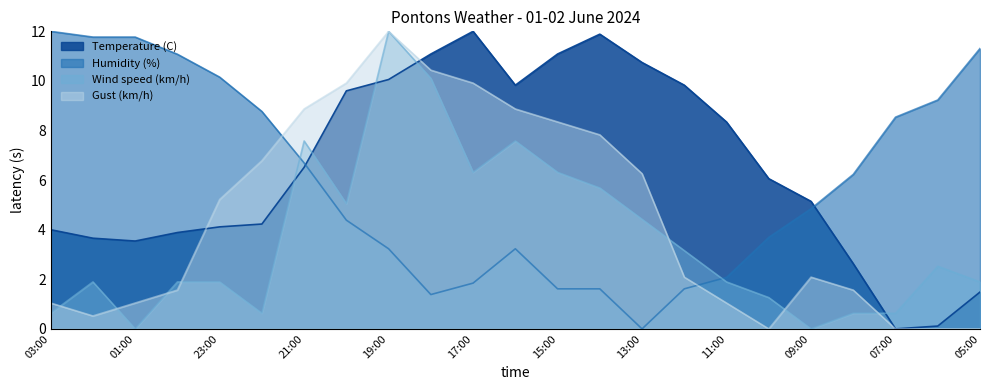

Which has a higher value, 08:00 or 22:00?

22:00